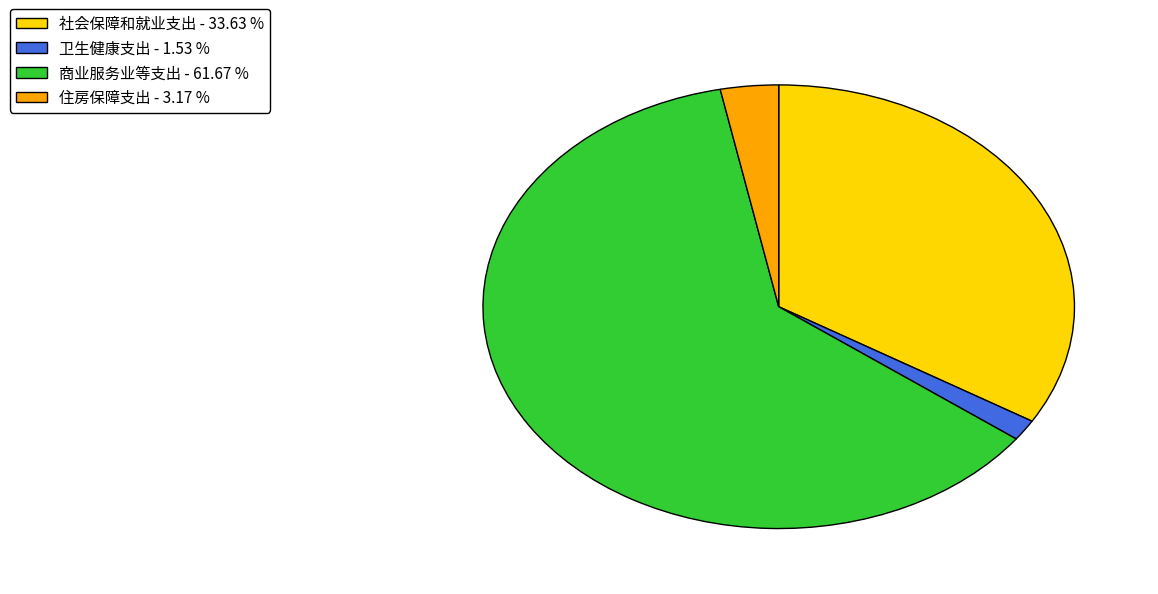

Between 卫生健康支出 - 1.53 % and 住房保障支出 - 3.17 %, which is larger?

住房保障支出 - 3.17 %